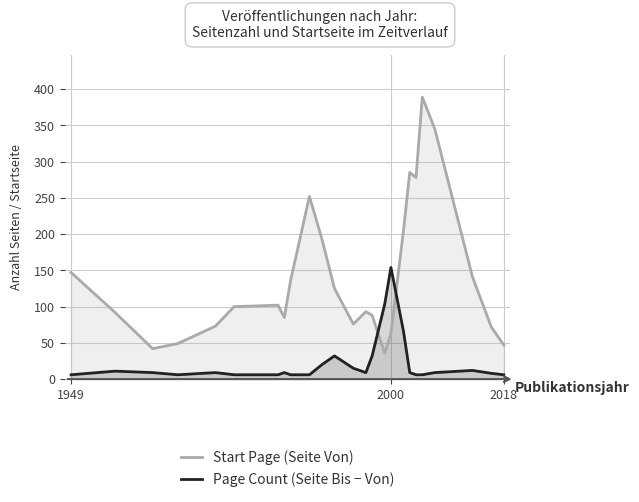

List the series in order of their peak value, lowest first.

Page Count (Seite Bis − Von), Start Page (Seite Von)